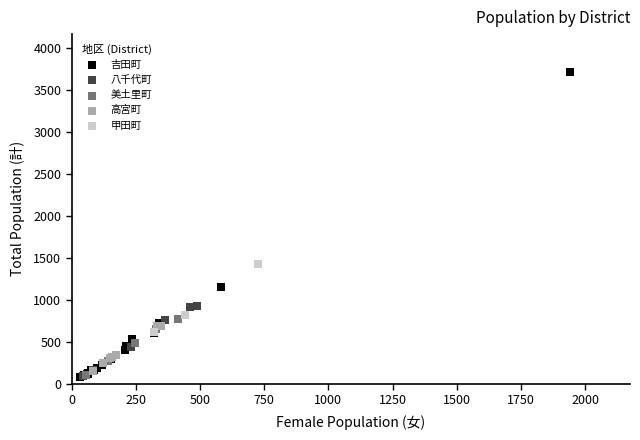

Which series has the widest spread of Y values?

吉田町